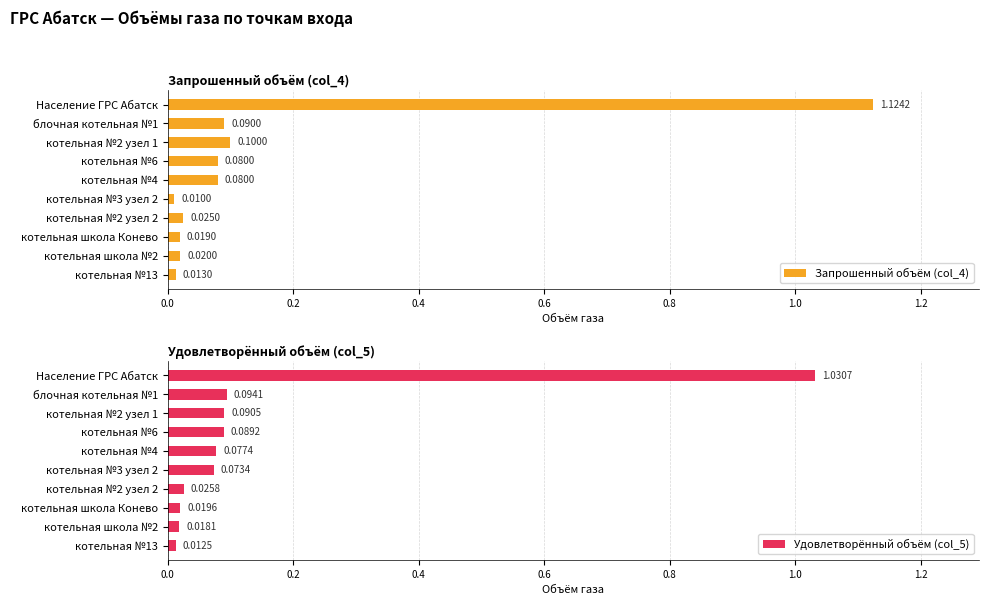

What is the highest value of the Удовлетворённый объём (col_5) series?

1.0